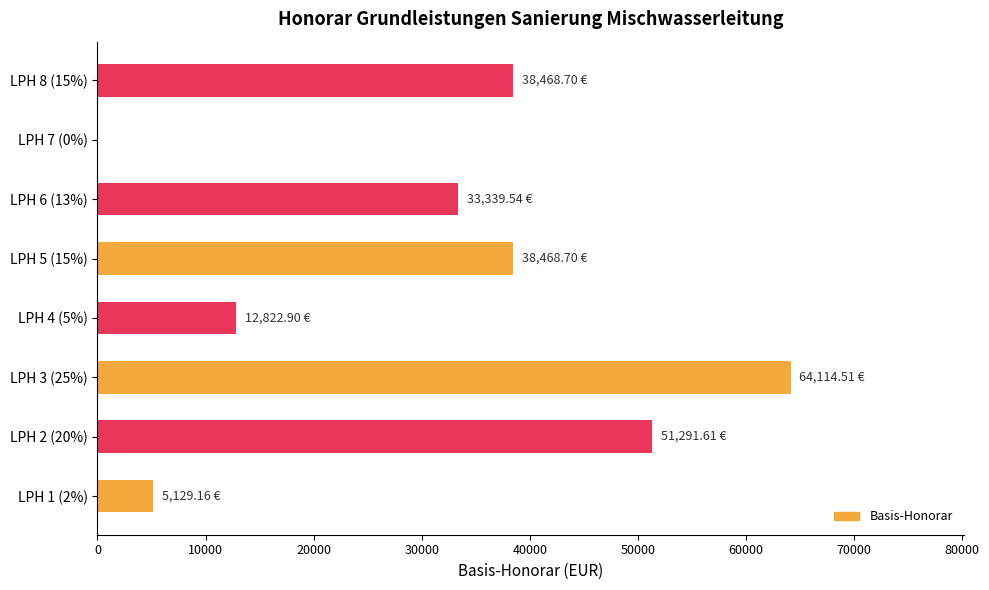

What is the sum of the values at LPH 8 (15%) and LPH 4 (5%)?

51291.6